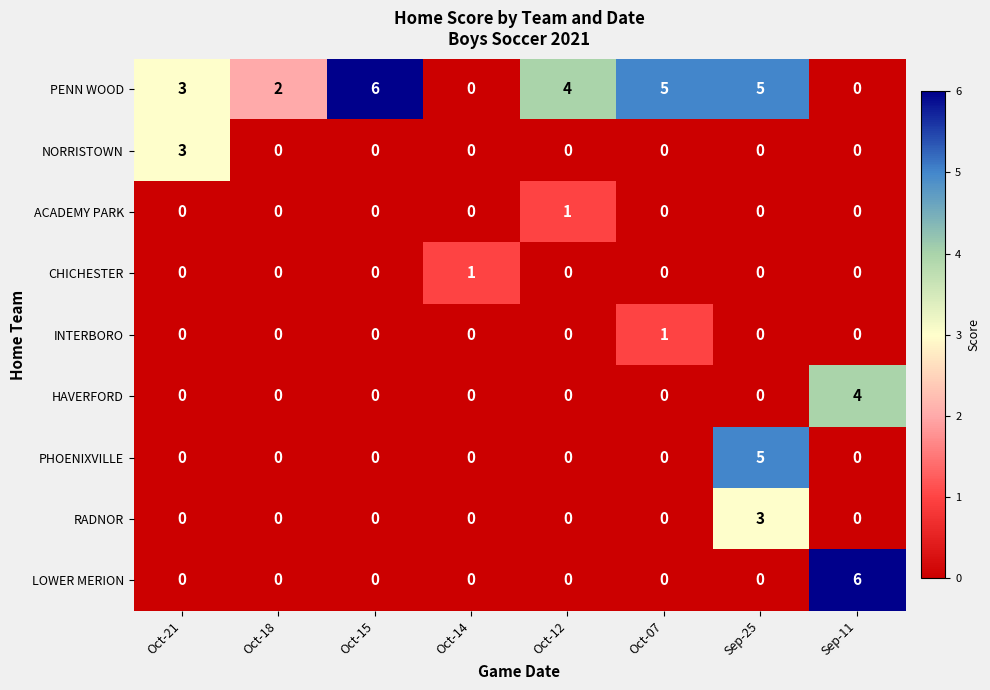

True or false: RADNOR has a value of 0 at Oct-18.

True